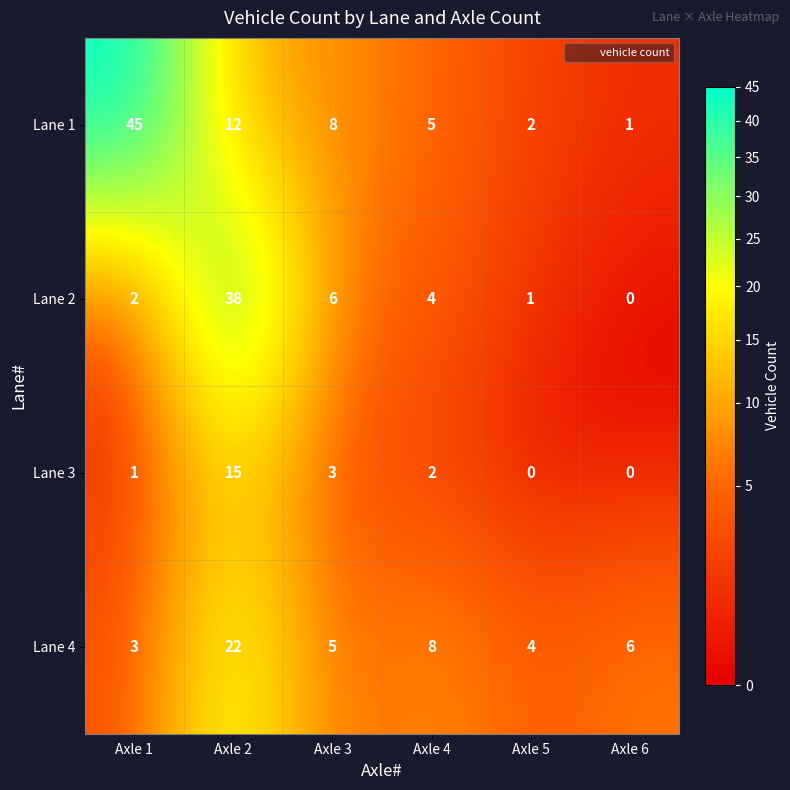

Which category has the lowest value in the Lane 2 series?

Axle 6